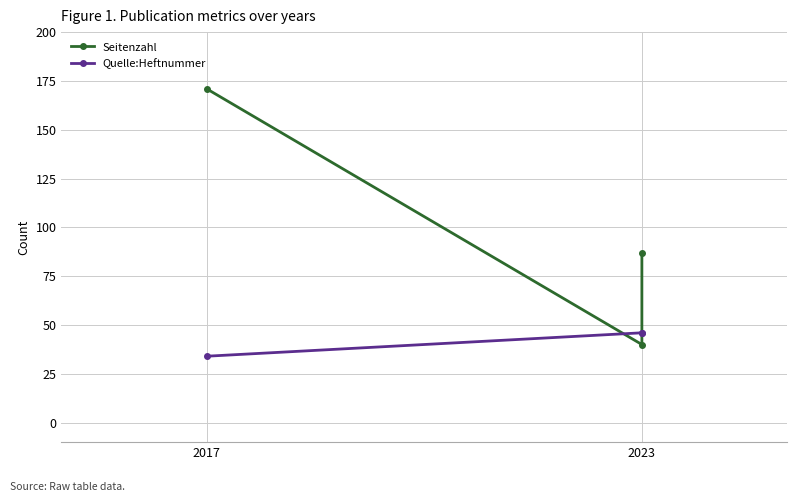

Which category has the highest value across all series?

2017